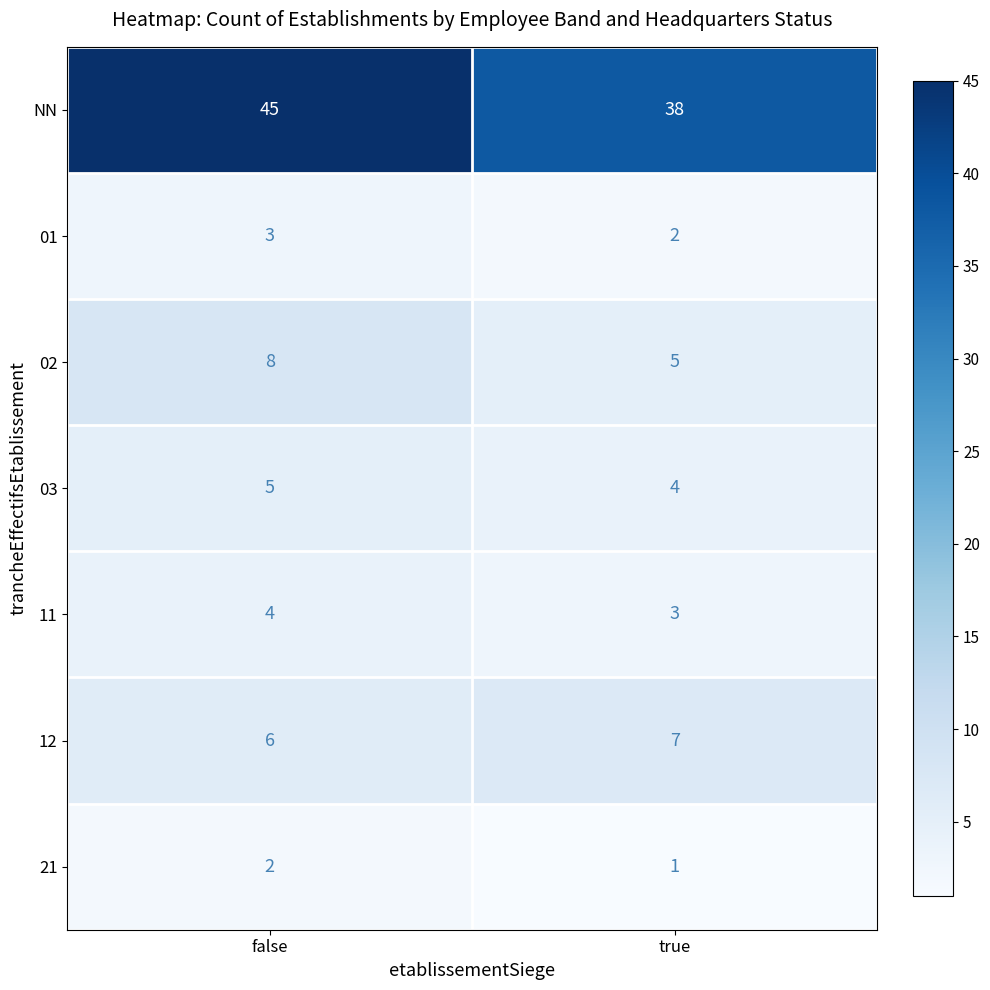

What is the sum of the 11 values at true and false?

7